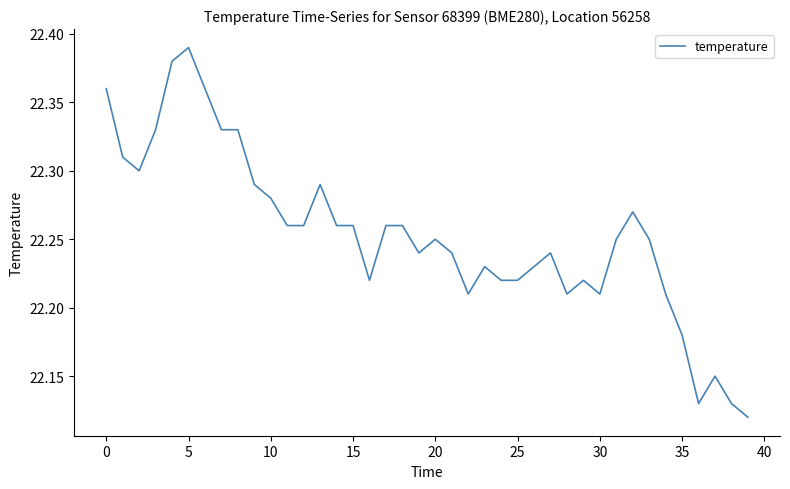

How many distinct data groups are displayed?

1